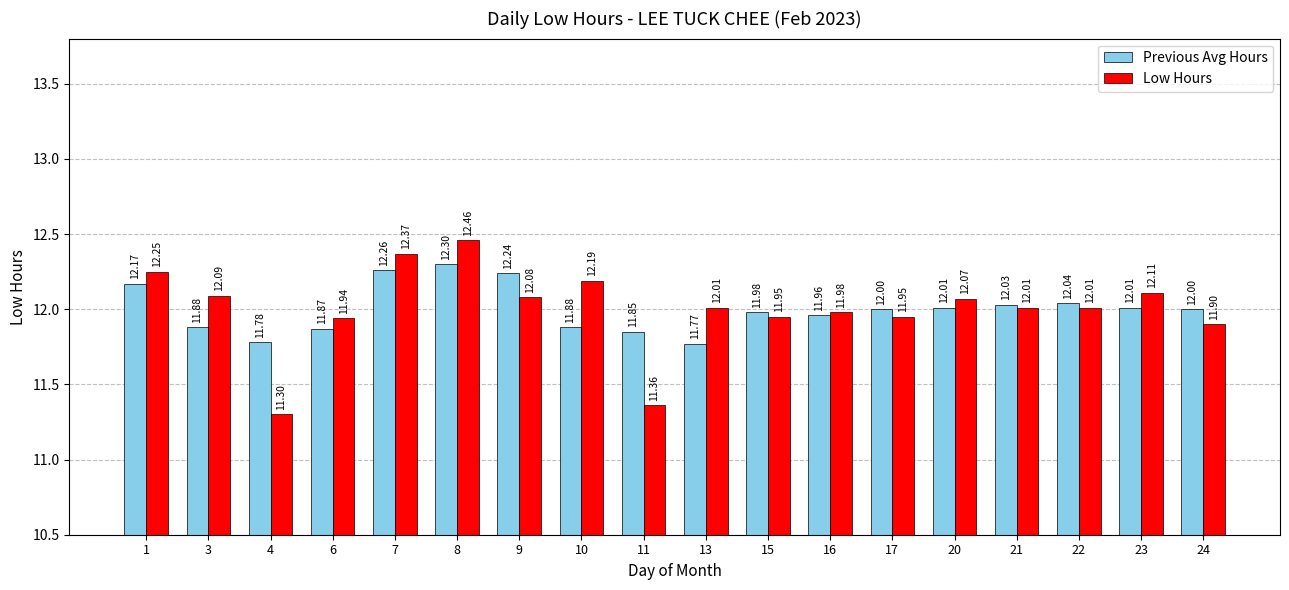

At 20, list the series in order from largest to smallest.

Low Hours, Previous Avg Hours